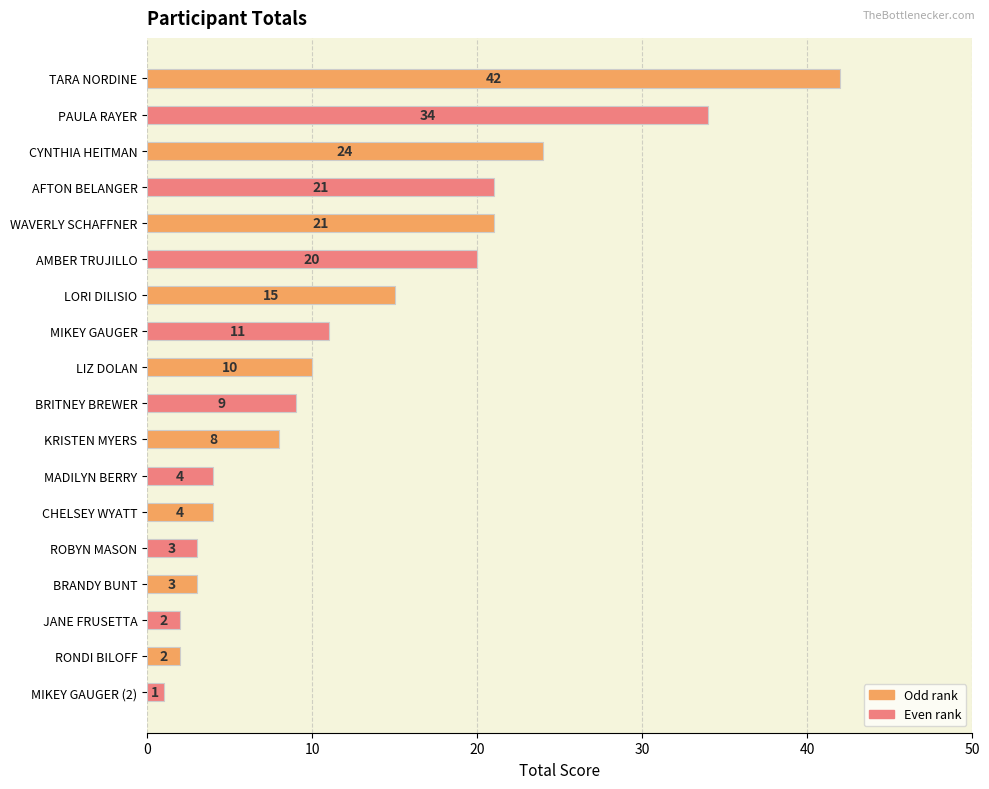

What is the difference between the maximum and minimum values?

41